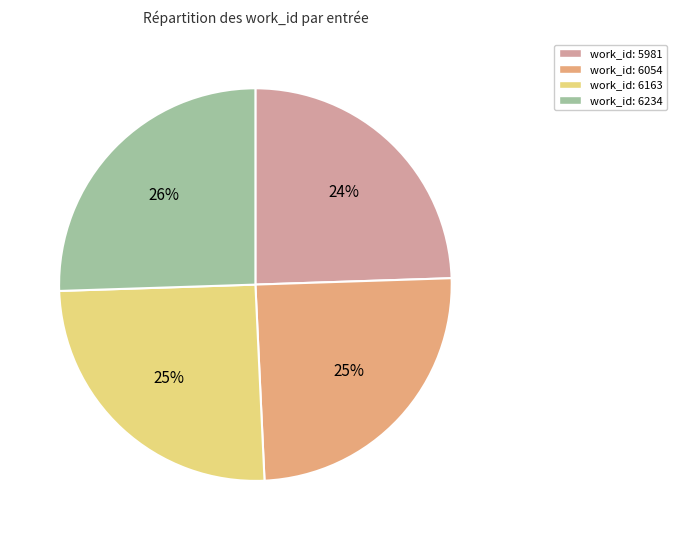

Approximately how many times larger is the value at work_id: 6054 compared to work_id: 6163?

1.0